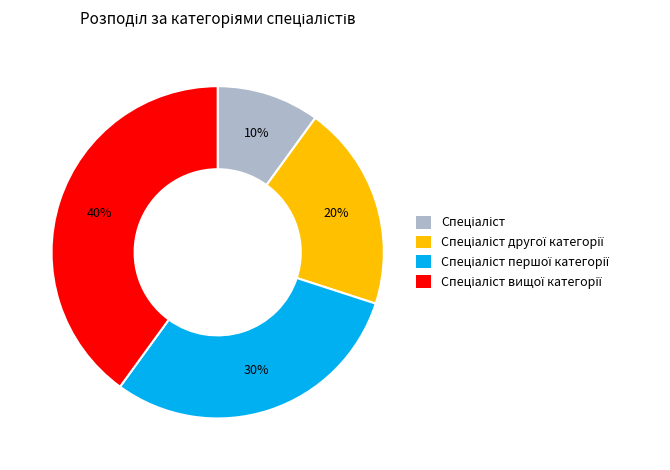

Does any single category account for the majority?

No